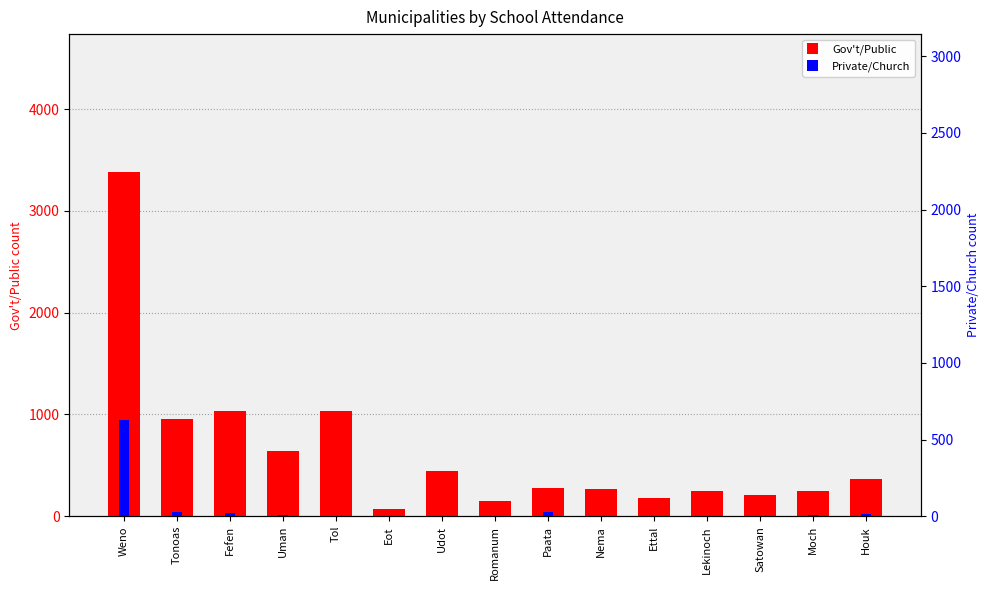

The Private/Church series shows 11 at Uman. True or false?

False